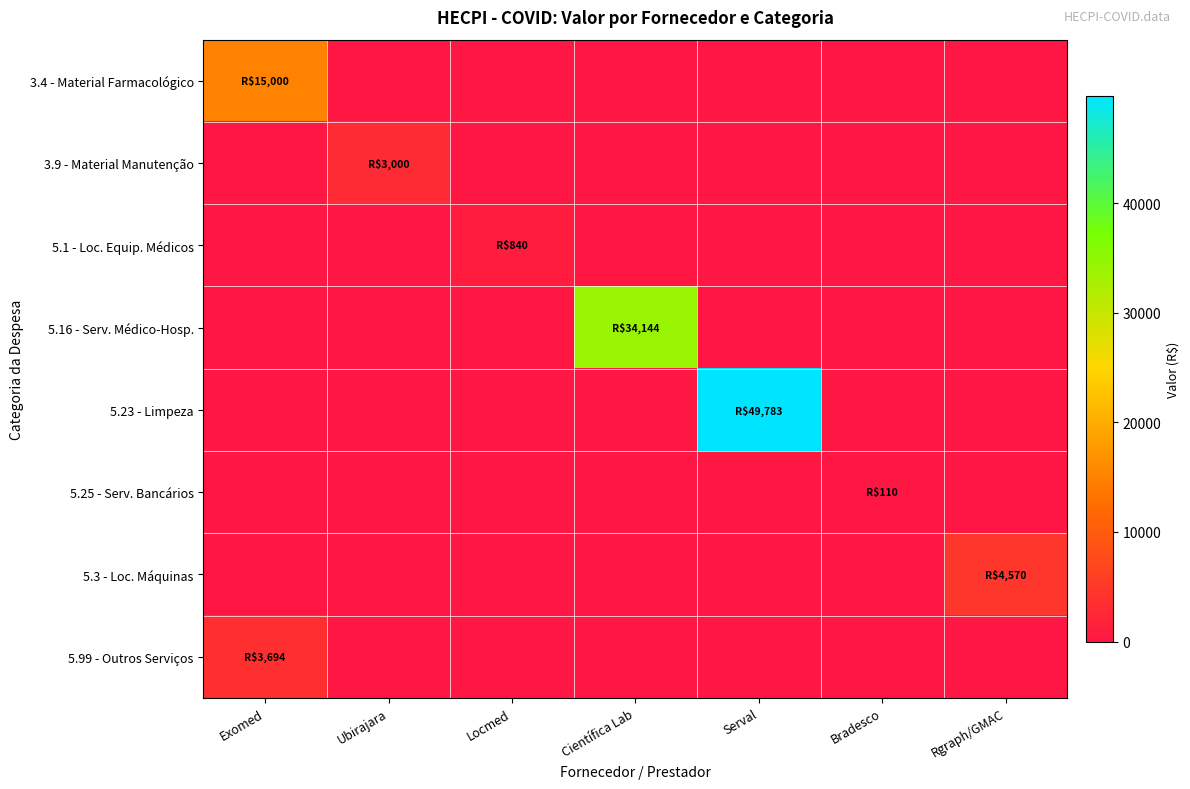

Reading left to right, what are all the values shown in this chart?

3.4 - Material Farmacológico: Exomed=15000.0	Ubirajara=0.0	Locmed=0.0	Científica Lab=0.0	Serval=0.0	Bradesco=0.0	Rgraph/GMAC=0.0
3.9 - Material Manutenção: Exomed=0.0	Ubirajara=3000.0	Locmed=0.0	Científica Lab=0.0	Serval=0.0	Bradesco=0.0	Rgraph/GMAC=0.0
5.1 - Loc. Equip. Médicos: Exomed=0.0	Ubirajara=0.0	Locmed=840.0	Científica Lab=0.0	Serval=0.0	Bradesco=0.0	Rgraph/GMAC=0.0
5.16 - Serv. Médico-Hosp.: Exomed=0.0	Ubirajara=0.0	Locmed=0.0	Científica Lab=34144.4	Serval=0.0	Bradesco=0.0	Rgraph/GMAC=0.0
5.23 - Limpeza: Exomed=0.0	Ubirajara=0.0	Locmed=0.0	Científica Lab=0.0	Serval=49783.1	Bradesco=0.0	Rgraph/GMAC=0.0
5.25 - Serv. Bancários: Exomed=0.0	Ubirajara=0.0	Locmed=0.0	Científica Lab=0.0	Serval=0.0	Bradesco=110.5	Rgraph/GMAC=0.0
5.3 - Loc. Máquinas: Exomed=0.0	Ubirajara=0.0	Locmed=0.0	Científica Lab=0.0	Serval=0.0	Bradesco=0.0	Rgraph/GMAC=4569.7
5.99 - Outros Serviços: Exomed=3694.0	Ubirajara=0.0	Locmed=0.0	Científica Lab=0.0	Serval=0.0	Bradesco=0.0	Rgraph/GMAC=0.0